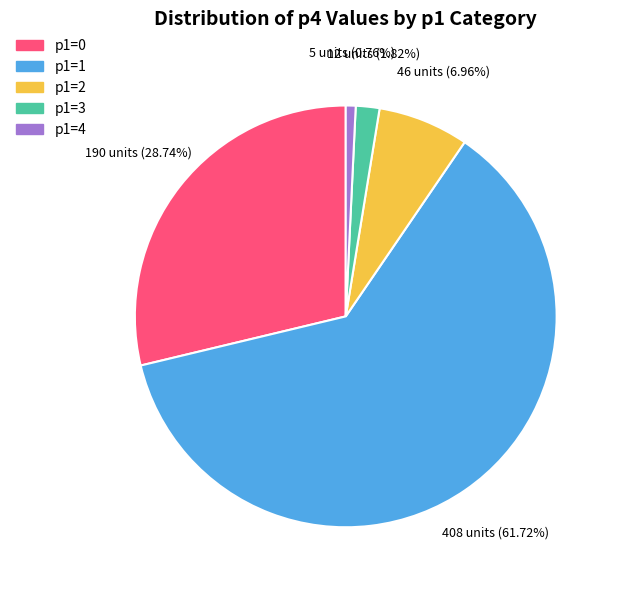

Which has a higher value, p1=2 or p1=4?

p1=2